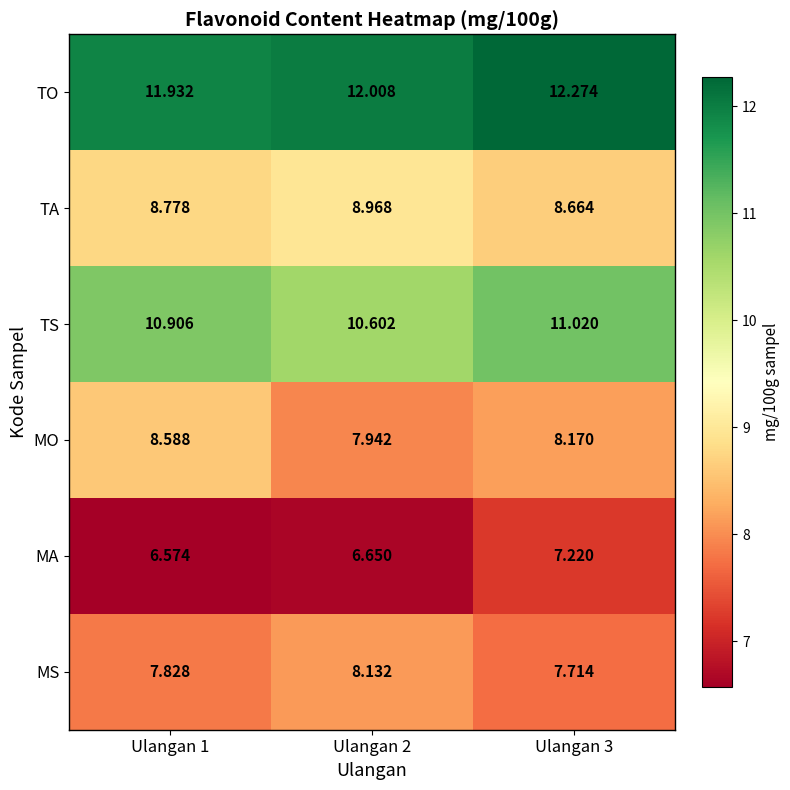

At which category is the sum across all series the highest?

Ulangan 3